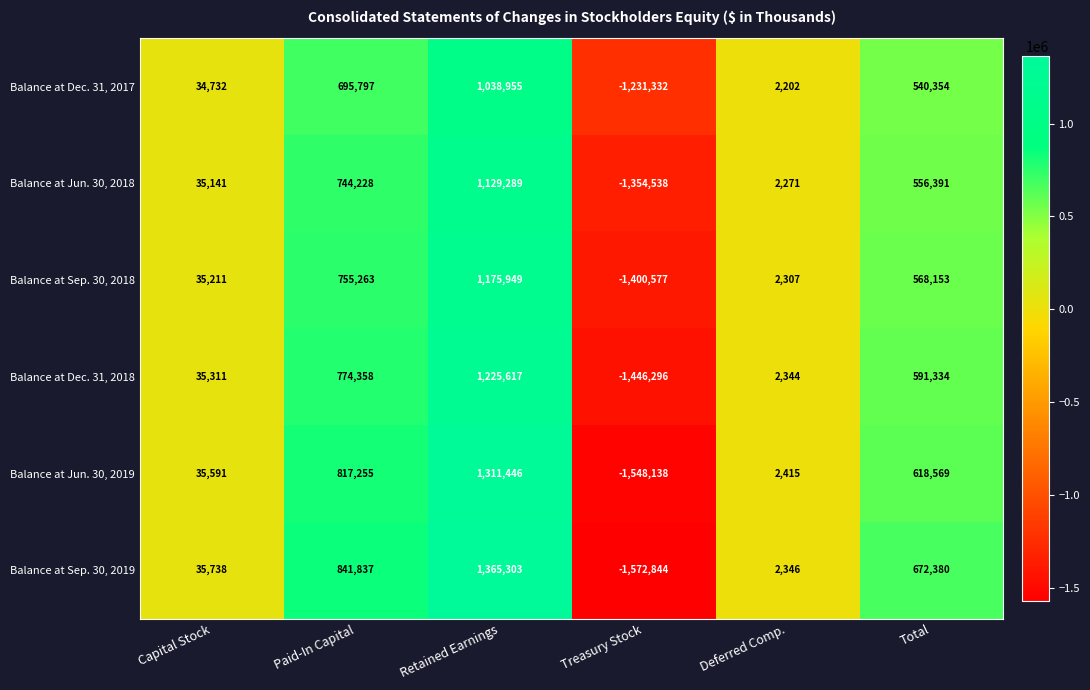

Which category has the lowest value across all series?

Treasury Stock